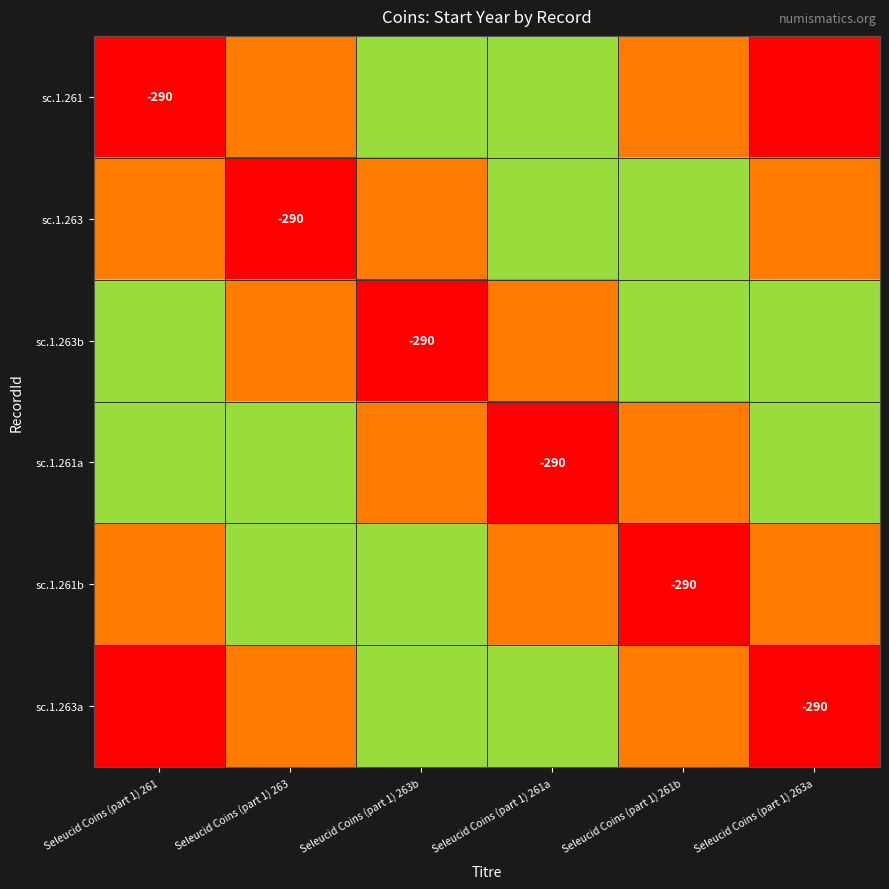

At how many categories does at least one series exceed 0?

6